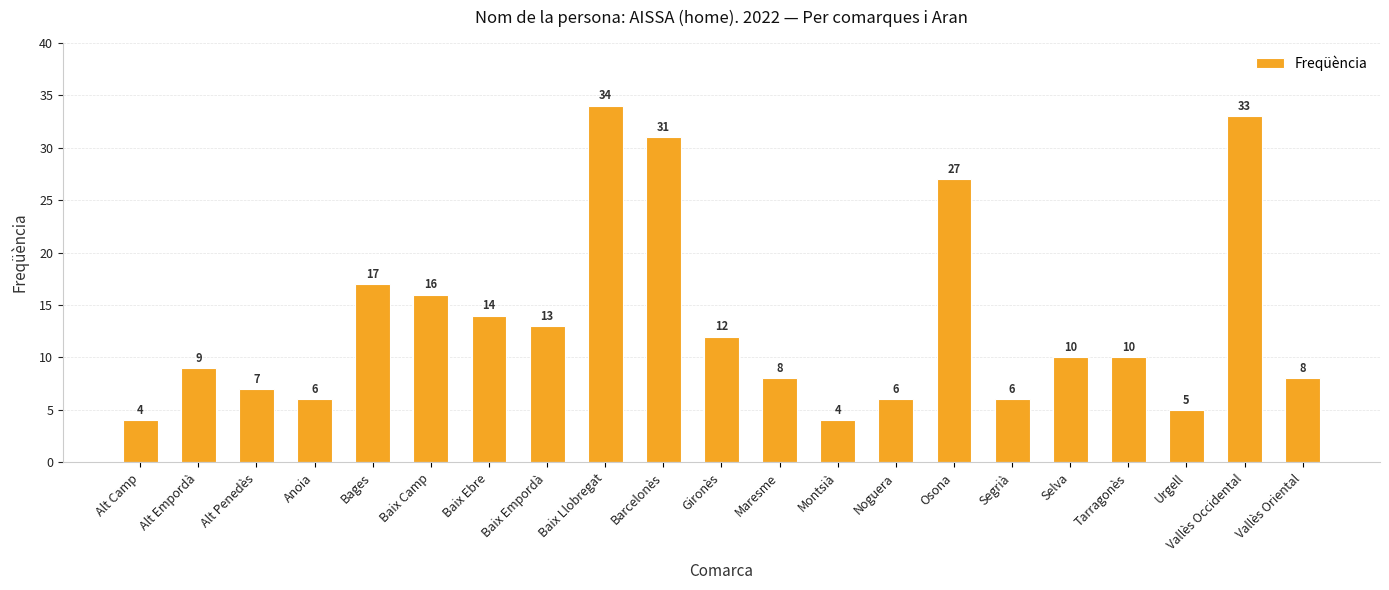

What is the value of the 10th bar from the left?

31